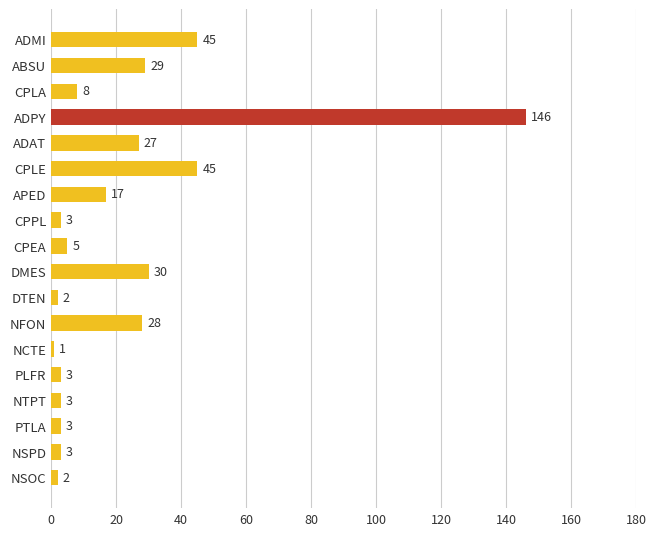

True or false: the data shows 2 at DTEN.

True